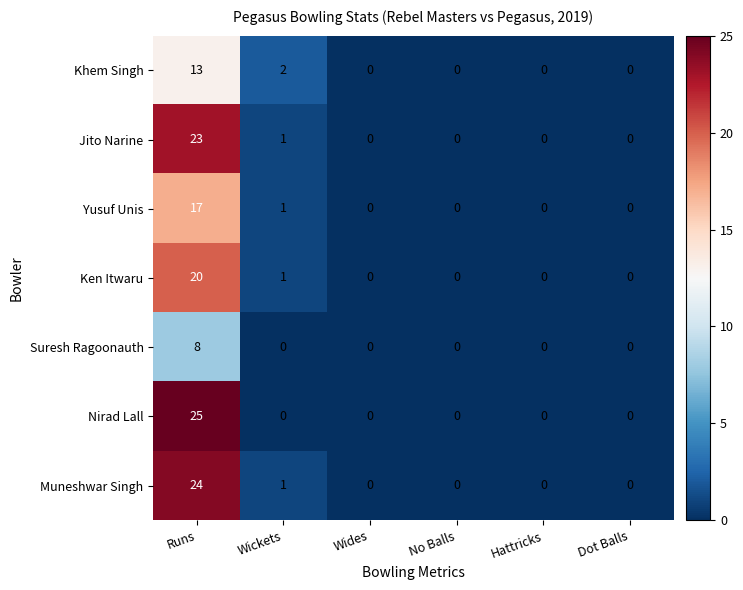

Which series changed the most between Runs and Wickets?

Nirad Lall